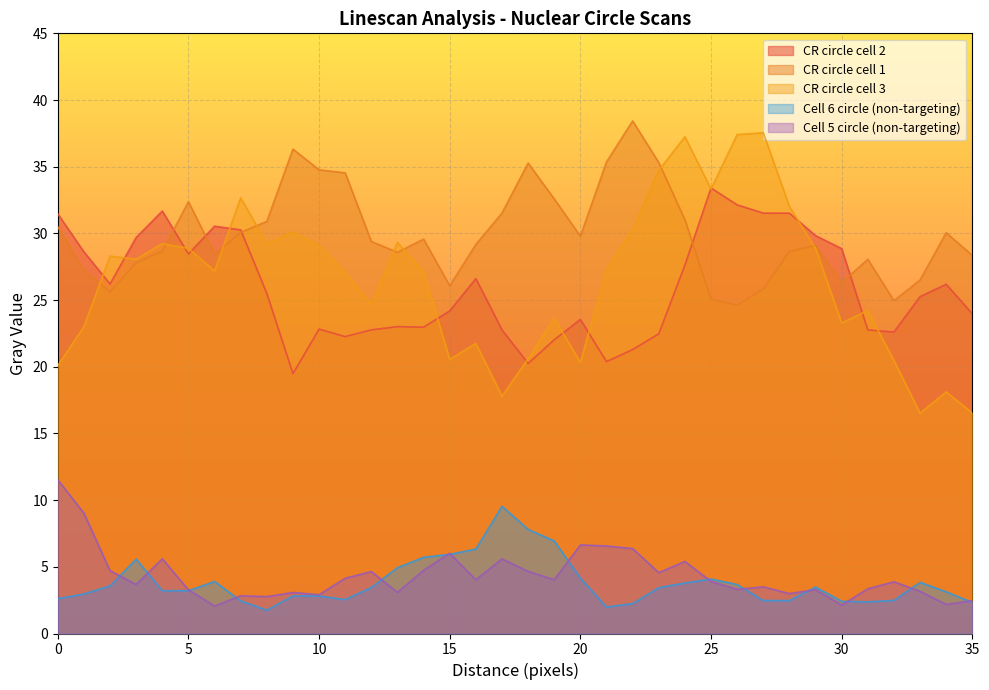

What is the value of the Cell 5 nuclear circle (Gray) point at the 24th from the left?

4.6